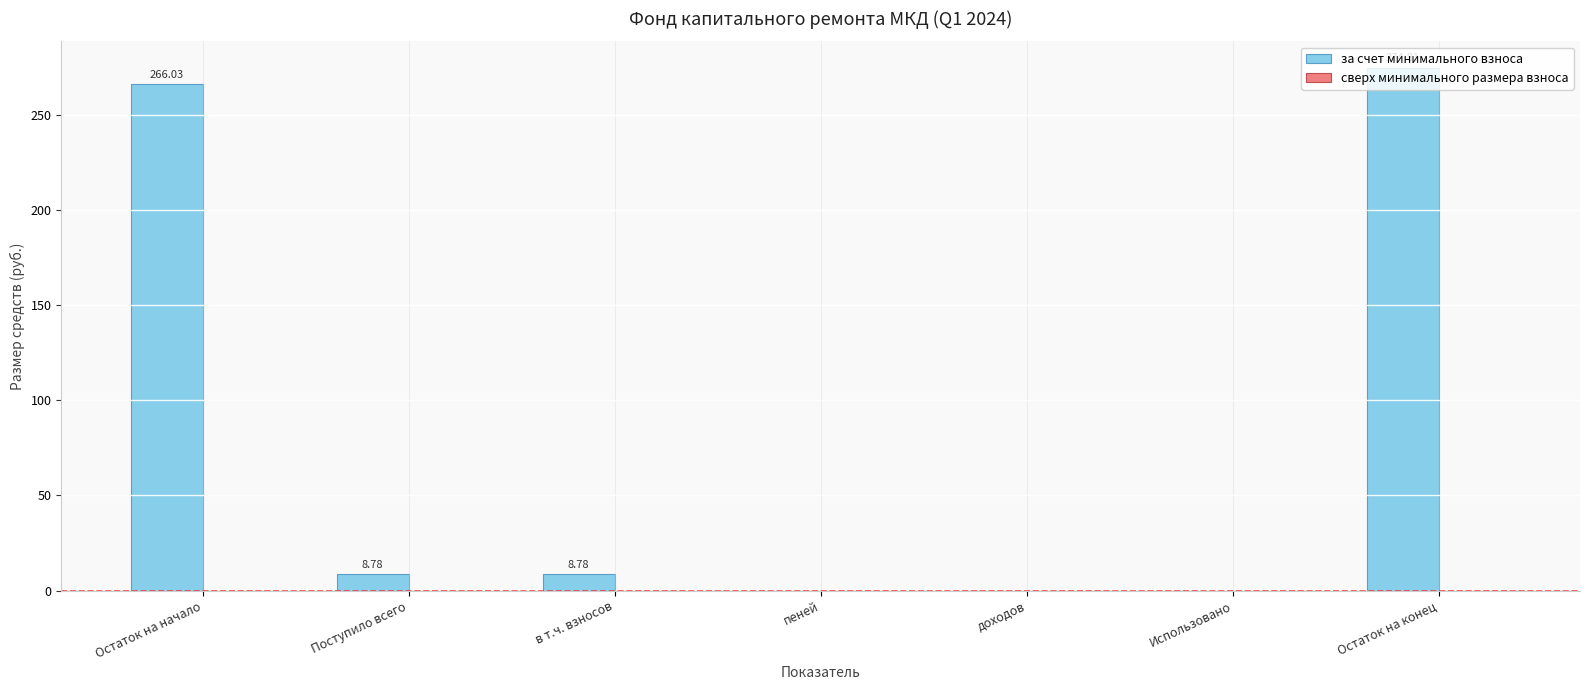

Are the bars horizontal?

No